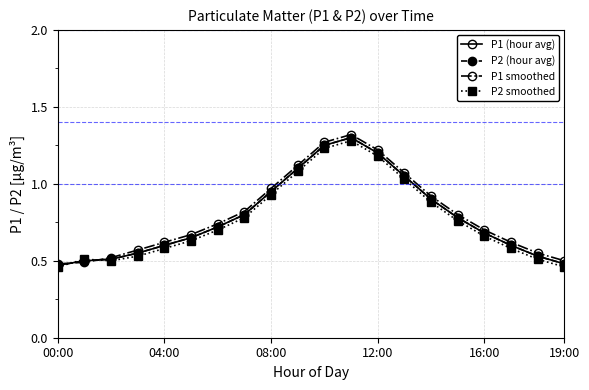

Where do P2 smoothed and P2 (hour avg) first cross each other?

00:00 and 04:00